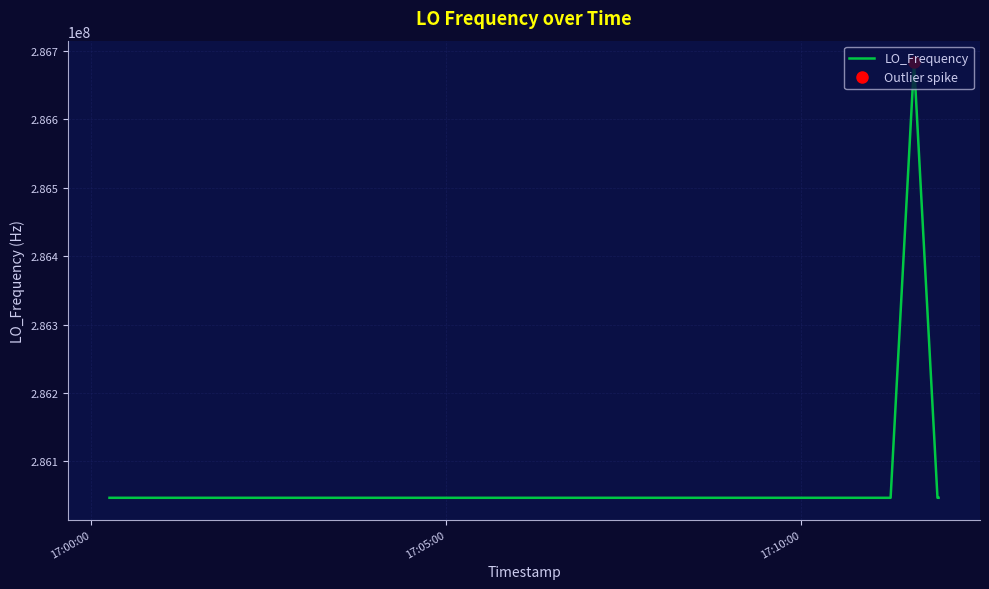

Reading left to right, extract all data points from this chart.

286047000.9	286046998.2	286046998.5	286046998.4	286046999.0	286046998.7	286046999.6	286046999.4	286046997.6	286046997.6	286046995.5	286046997.8	286046997.5	286046996.8	286046997.6	286046997.4	286046998.2	286046999.0	286046999.4	286046996.9	286047000.7	286047000.7	286047001.2	286046998.1	286046998.1	286046999.4	286046999.2	286046999.2	286046999.1	286046999.2	286046996.5	286046999.0	286046998.4	286046998.7	286046996.6	286046998.3	286046998.5	286682704.3	286046999.1	286046999.1